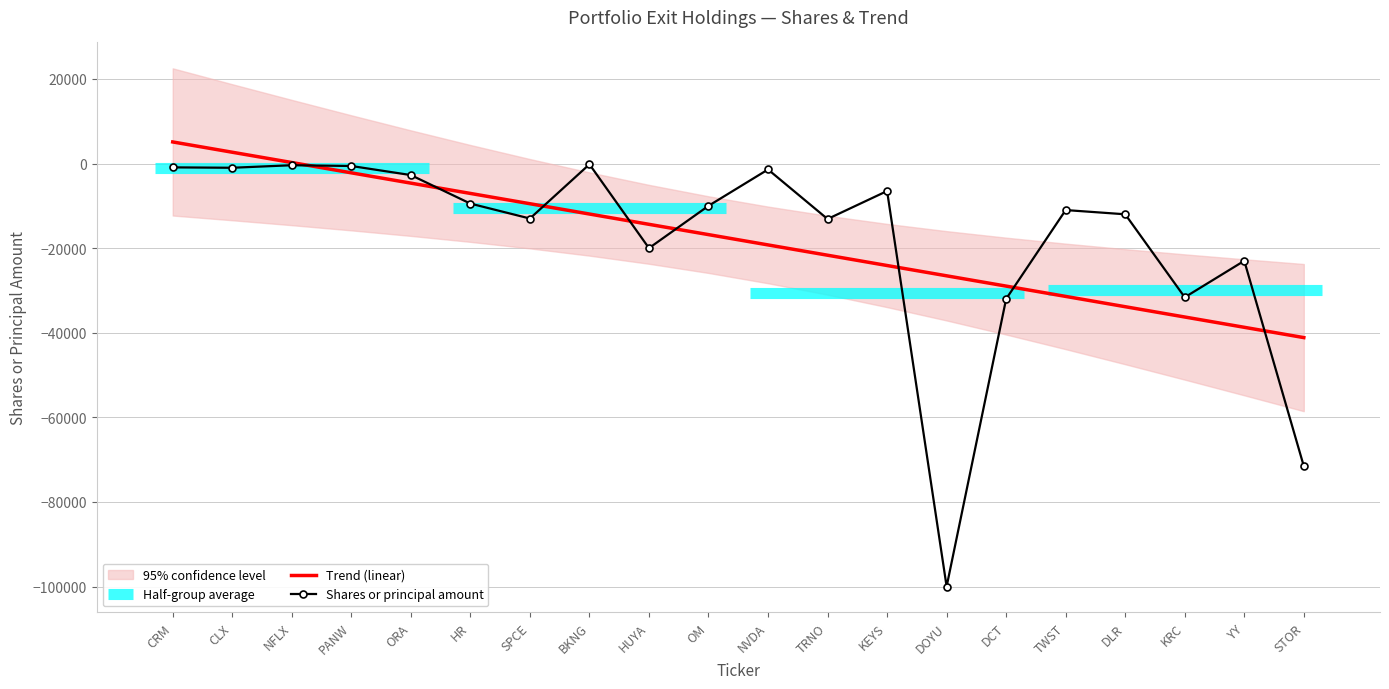

What position from the left is DCT?

15